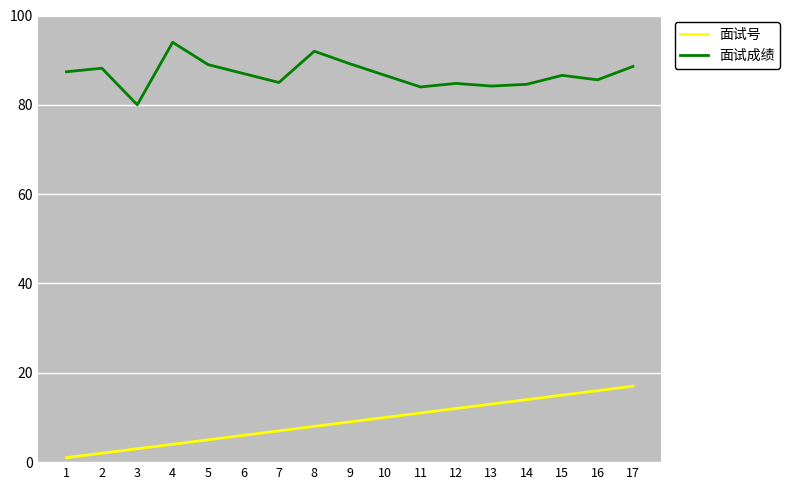

Which series has the largest range (max minus min)?

面试号